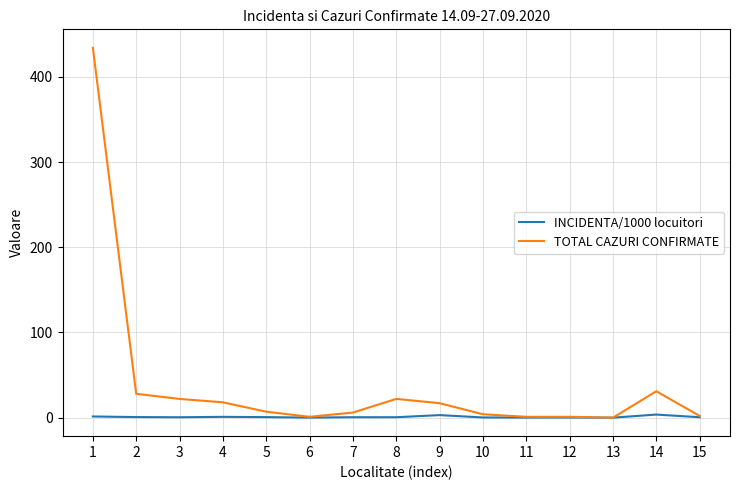

Does the chart display data point markers on the line(s)?

No